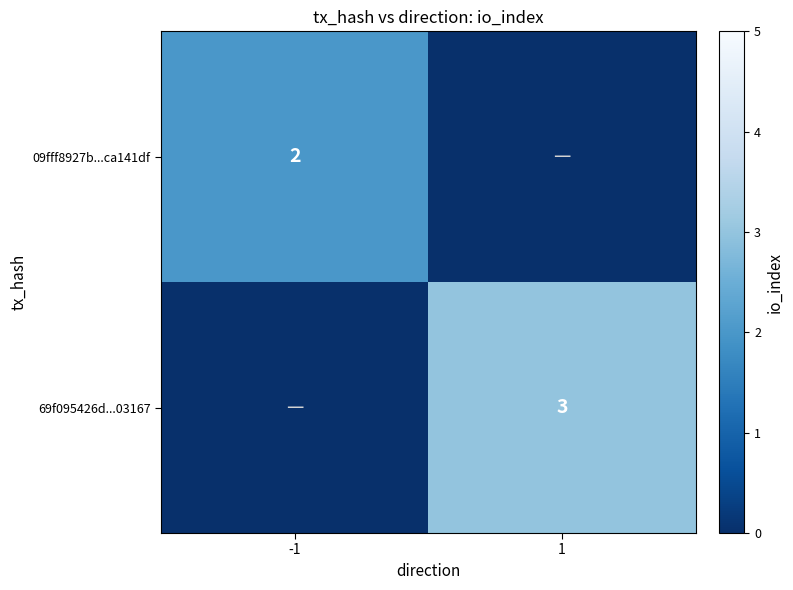

True or false: 69f095426d...03167 has a value of 4 at 1.

False